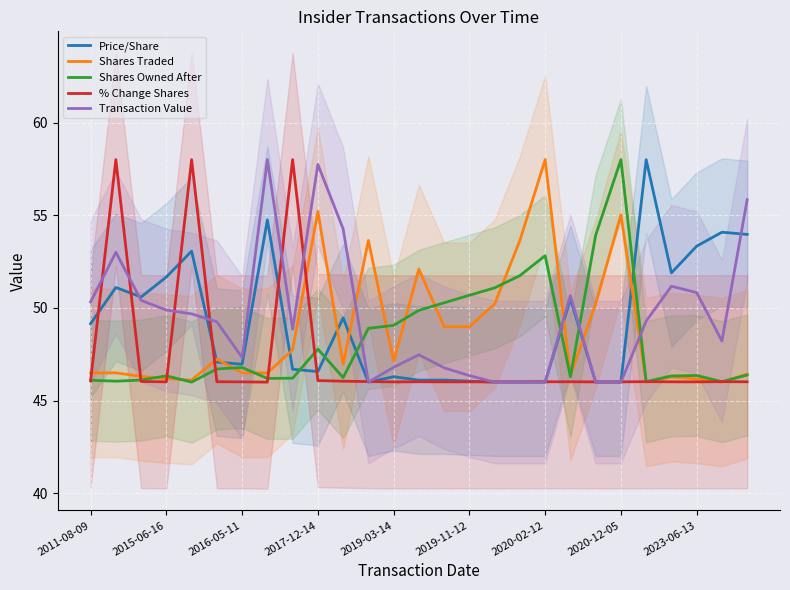

What is the average value of the % Change Shares series?

47.4